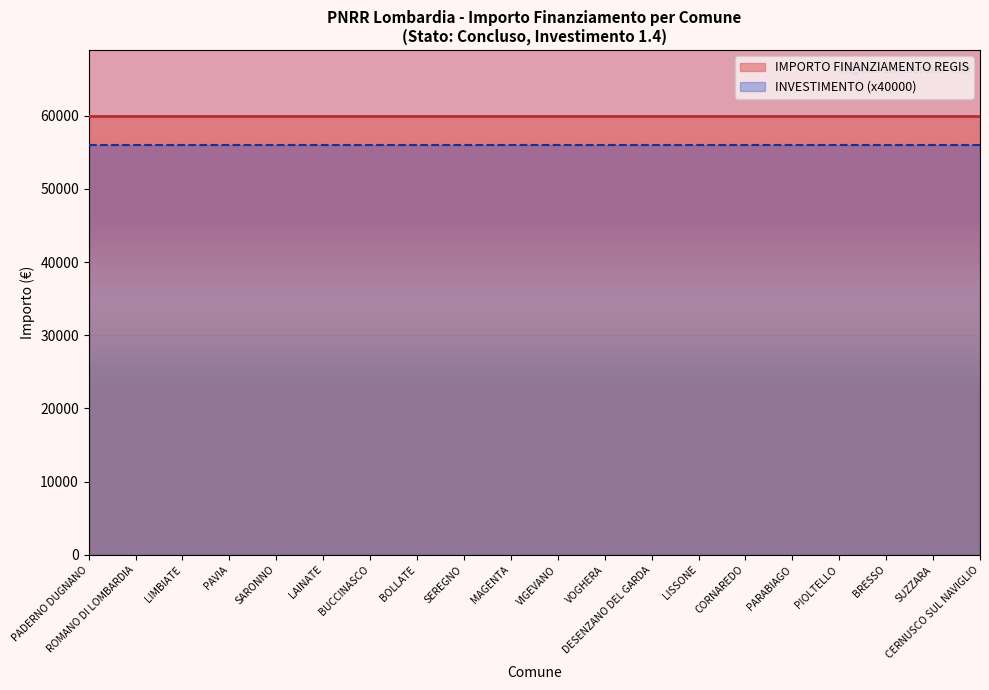

Rank the series by their maximum value, from lowest to highest.

INVESTIMENTO (x40000), IMPORTO FINANZIAMENTO REGIS